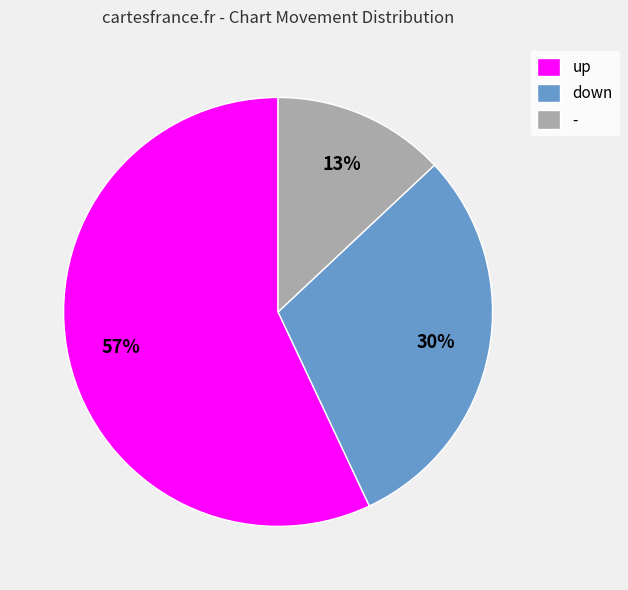

Is there any slice that represents more than half of the pie?

Yes